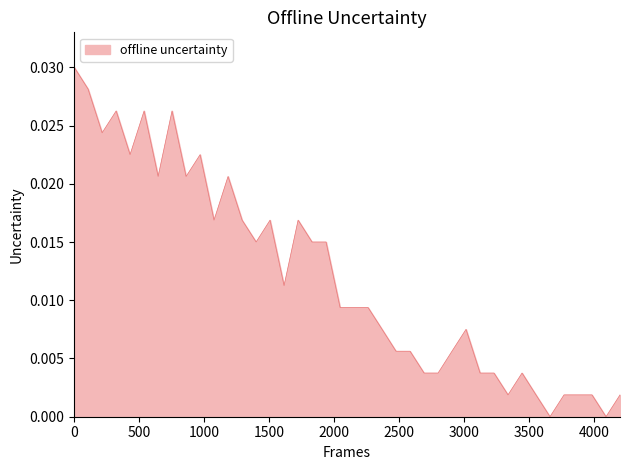

Count the number of categories in the chart.

40